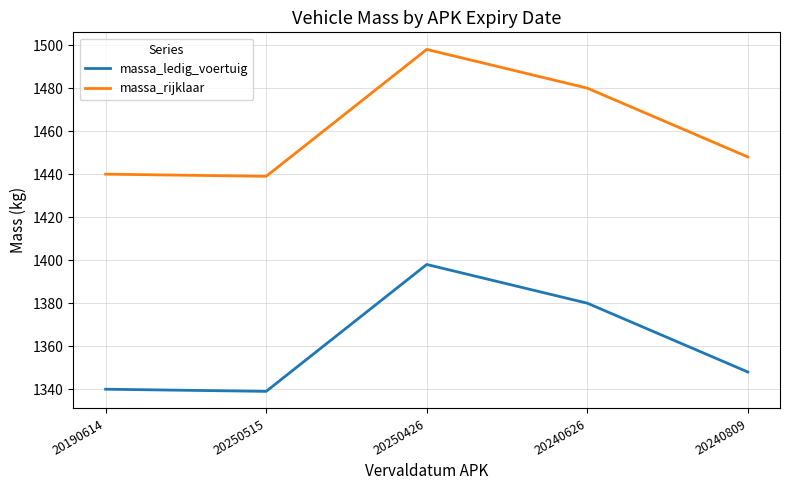

At which label does massa_ledig_voertuig first exceed 1348?

20250426